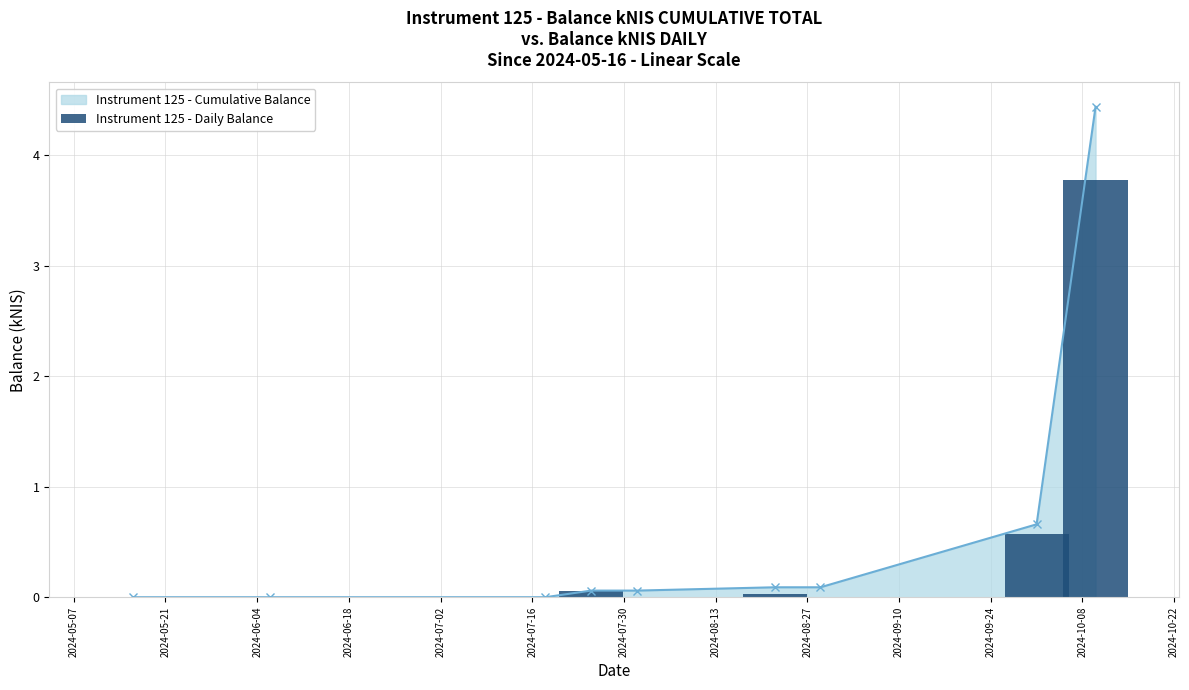

What is the value of the Instrument 125 - Cumulative Balance point at the 5th from the left?

0.1